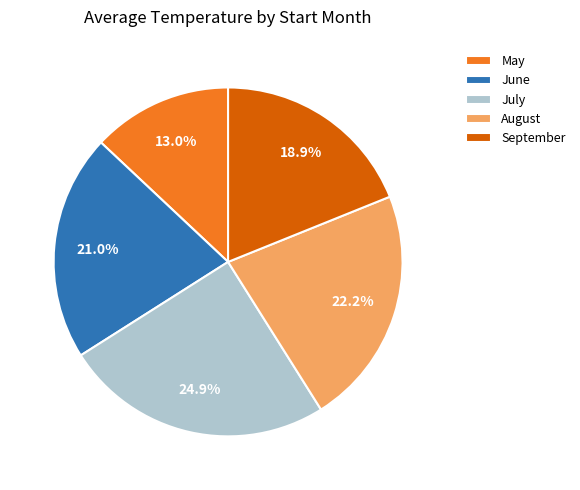

What percentage is NOT represented by August?

77.8%